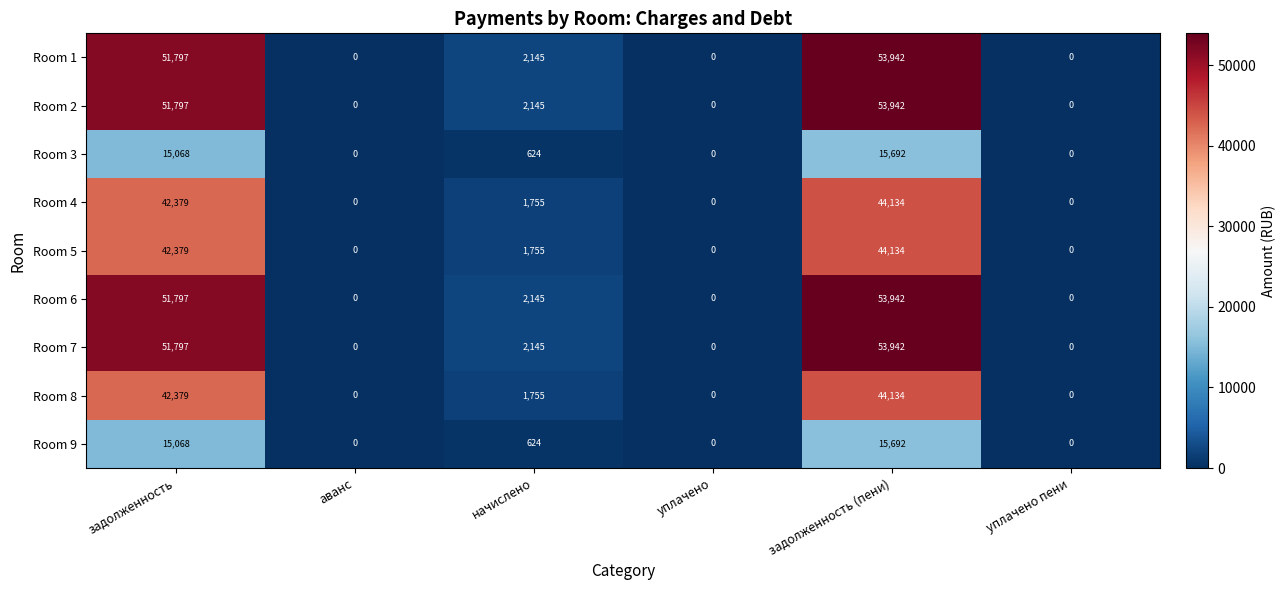

How many values in Room 4 are above zero?

3